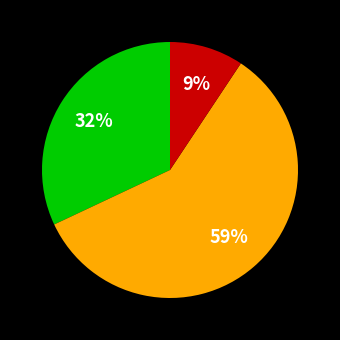

To the nearest percent, what is the average slice percentage?

33%